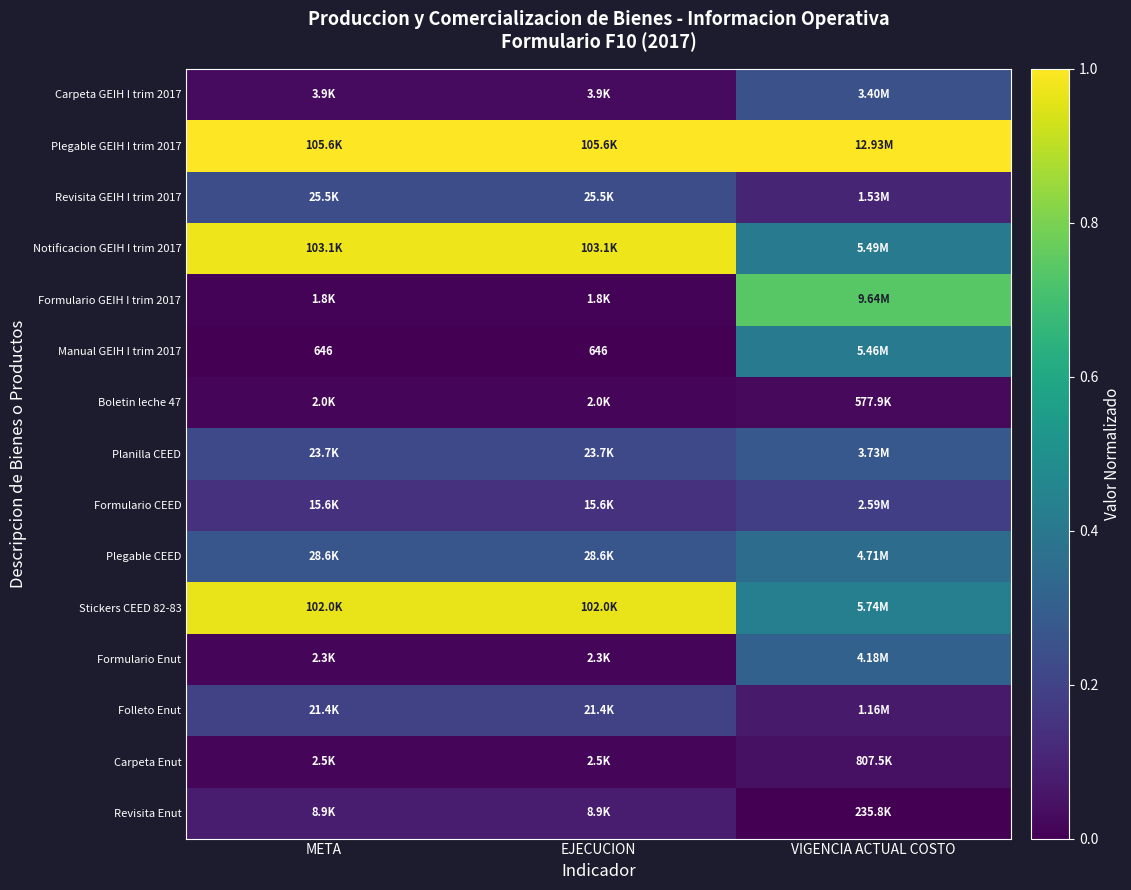

Read the Folleto Enut value at EJECUCION.

0.2